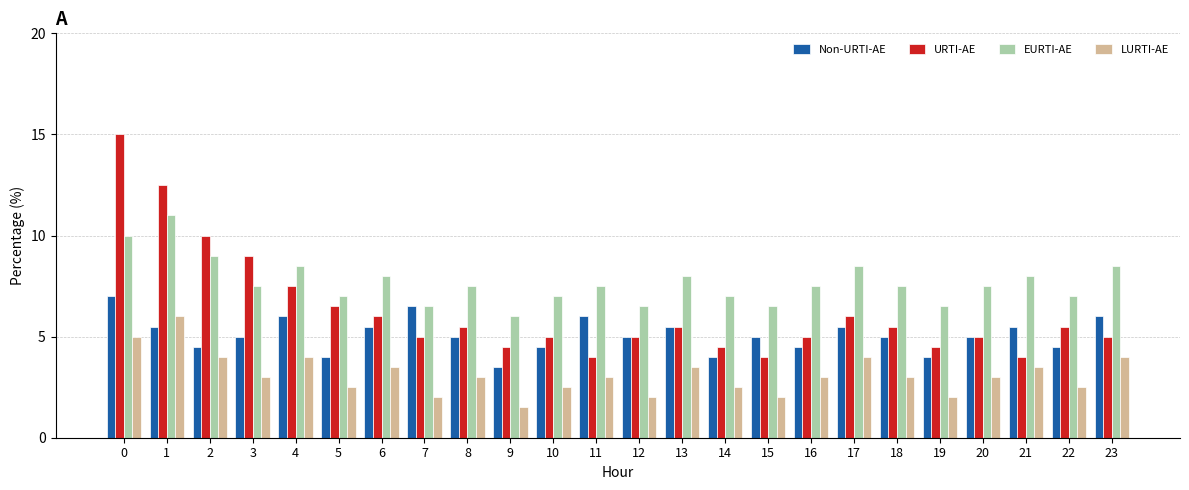

Rank the series by their average value, from lowest to highest.

LURTI-AE, Non-URTI-AE, URTI-AE, EURTI-AE